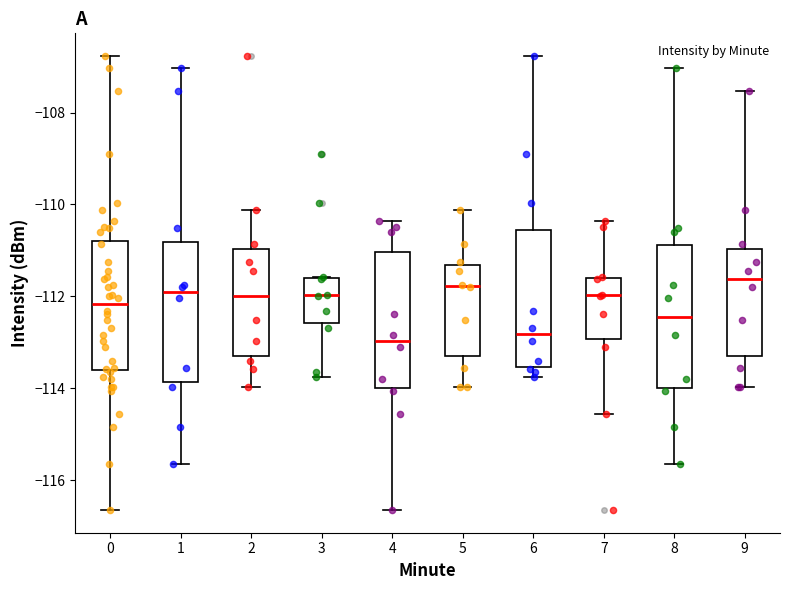

Reading left to right, read every box against the y-axis: the position of its median line, the range the box covers, and the ends of its whiskers. The values are not printed on the chart, so give them approximately, as read against the axis.

0: median -112.2, box -113.6 to -110.8, whiskers -116.6 to -106.8
1: median -112.0, box -113.8 to -110.8, whiskers -115.6 to -107.0
2: median -112.0, box -113.2 to -111.0, whiskers -114.0 to -110.2
3: median -112.0, box -112.6 to -111.6, whiskers -113.8 to -111.6
4: median -113.0, box -114.0 to -111.0, whiskers -116.6 to -110.4
5: median -111.8, box -113.2 to -111.4, whiskers -114.0 to -110.2
6: median -112.8, box -113.6 to -110.6, whiskers -113.8 to -106.8
7: median -112.0, box -113.0 to -111.6, whiskers -114.6 to -110.4
8: median -112.4, box -114.0 to -110.8, whiskers -115.6 to -107.0
9: median -111.6, box -113.2 to -111.0, whiskers -114.0 to -107.6